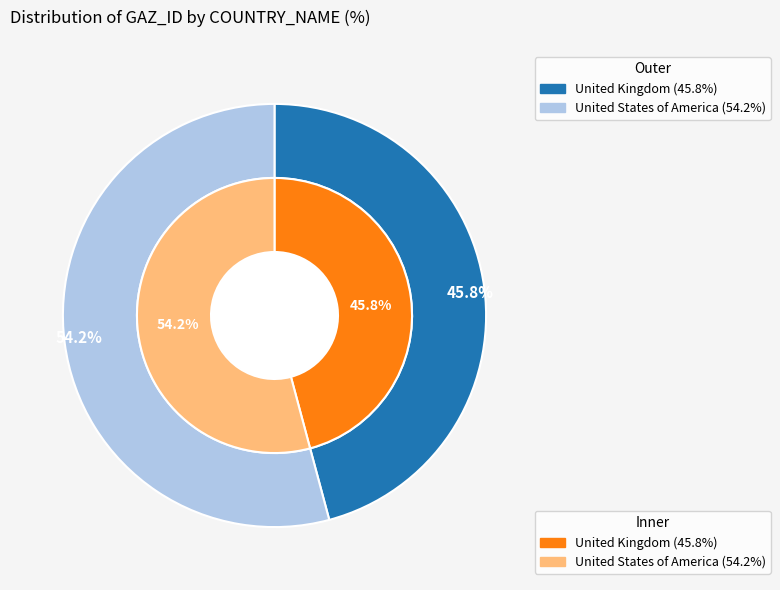

What percentage is the United Kingdom slice, to the nearest percent?

46%